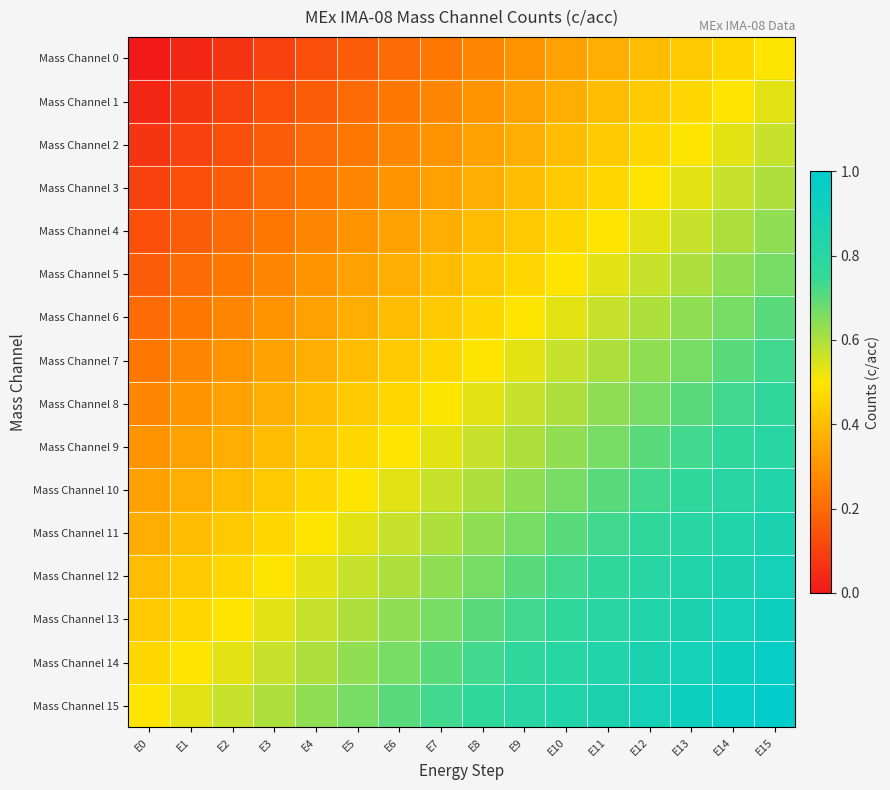

Reading left to right, extract all data points from this chart.

Mass Channel 0: E0=0.0	E1=0.0	E2=0.1	E3=0.1	E4=0.1	E5=0.2	E6=0.2	E7=0.2	E8=0.3	E9=0.3	E10=0.3	E11=0.4	E12=0.4	E13=0.4	E14=0.5	E15=0.5
Mass Channel 1: E0=0.0	E1=0.1	E2=0.1	E3=0.1	E4=0.2	E5=0.2	E6=0.2	E7=0.3	E8=0.3	E9=0.3	E10=0.4	E11=0.4	E12=0.4	E13=0.5	E14=0.5	E15=0.5
Mass Channel 2: E0=0.1	E1=0.1	E2=0.1	E3=0.2	E4=0.2	E5=0.2	E6=0.3	E7=0.3	E8=0.3	E9=0.4	E10=0.4	E11=0.4	E12=0.5	E13=0.5	E14=0.5	E15=0.6
Mass Channel 3: E0=0.1	E1=0.1	E2=0.2	E3=0.2	E4=0.2	E5=0.3	E6=0.3	E7=0.3	E8=0.4	E9=0.4	E10=0.4	E11=0.5	E12=0.5	E13=0.5	E14=0.6	E15=0.6
Mass Channel 4: E0=0.1	E1=0.2	E2=0.2	E3=0.2	E4=0.3	E5=0.3	E6=0.3	E7=0.4	E8=0.4	E9=0.4	E10=0.5	E11=0.5	E12=0.5	E13=0.6	E14=0.6	E15=0.6
Mass Channel 5: E0=0.2	E1=0.2	E2=0.2	E3=0.3	E4=0.3	E5=0.3	E6=0.4	E7=0.4	E8=0.4	E9=0.5	E10=0.5	E11=0.5	E12=0.6	E13=0.6	E14=0.6	E15=0.7
Mass Channel 6: E0=0.2	E1=0.2	E2=0.3	E3=0.3	E4=0.3	E5=0.4	E6=0.4	E7=0.4	E8=0.5	E9=0.5	E10=0.5	E11=0.6	E12=0.6	E13=0.6	E14=0.7	E15=0.7
Mass Channel 7: E0=0.2	E1=0.3	E2=0.3	E3=0.3	E4=0.4	E5=0.4	E6=0.4	E7=0.5	E8=0.5	E9=0.5	E10=0.6	E11=0.6	E12=0.6	E13=0.7	E14=0.7	E15=0.7
Mass Channel 8: E0=0.3	E1=0.3	E2=0.3	E3=0.4	E4=0.4	E5=0.4	E6=0.5	E7=0.5	E8=0.5	E9=0.6	E10=0.6	E11=0.6	E12=0.7	E13=0.7	E14=0.7	E15=0.8
Mass Channel 9: E0=0.3	E1=0.3	E2=0.4	E3=0.4	E4=0.4	E5=0.5	E6=0.5	E7=0.5	E8=0.6	E9=0.6	E10=0.6	E11=0.7	E12=0.7	E13=0.7	E14=0.8	E15=0.8
Mass Channel 10: E0=0.3	E1=0.4	E2=0.4	E3=0.4	E4=0.5	E5=0.5	E6=0.5	E7=0.6	E8=0.6	E9=0.6	E10=0.7	E11=0.7	E12=0.7	E13=0.8	E14=0.8	E15=0.8
Mass Channel 11: E0=0.4	E1=0.4	E2=0.4	E3=0.5	E4=0.5	E5=0.5	E6=0.6	E7=0.6	E8=0.6	E9=0.7	E10=0.7	E11=0.7	E12=0.8	E13=0.8	E14=0.8	E15=0.9
Mass Channel 12: E0=0.4	E1=0.4	E2=0.5	E3=0.5	E4=0.5	E5=0.6	E6=0.6	E7=0.6	E8=0.7	E9=0.7	E10=0.7	E11=0.8	E12=0.8	E13=0.8	E14=0.9	E15=0.9
Mass Channel 13: E0=0.4	E1=0.5	E2=0.5	E3=0.5	E4=0.6	E5=0.6	E6=0.6	E7=0.7	E8=0.7	E9=0.7	E10=0.8	E11=0.8	E12=0.8	E13=0.9	E14=0.9	E15=0.9
Mass Channel 14: E0=0.5	E1=0.5	E2=0.5	E3=0.6	E4=0.6	E5=0.6	E6=0.7	E7=0.7	E8=0.7	E9=0.8	E10=0.8	E11=0.8	E12=0.9	E13=0.9	E14=0.9	E15=1.0
Mass Channel 15: E0=0.5	E1=0.5	E2=0.6	E3=0.6	E4=0.6	E5=0.7	E6=0.7	E7=0.7	E8=0.8	E9=0.8	E10=0.8	E11=0.9	E12=0.9	E13=0.9	E14=1.0	E15=1.0